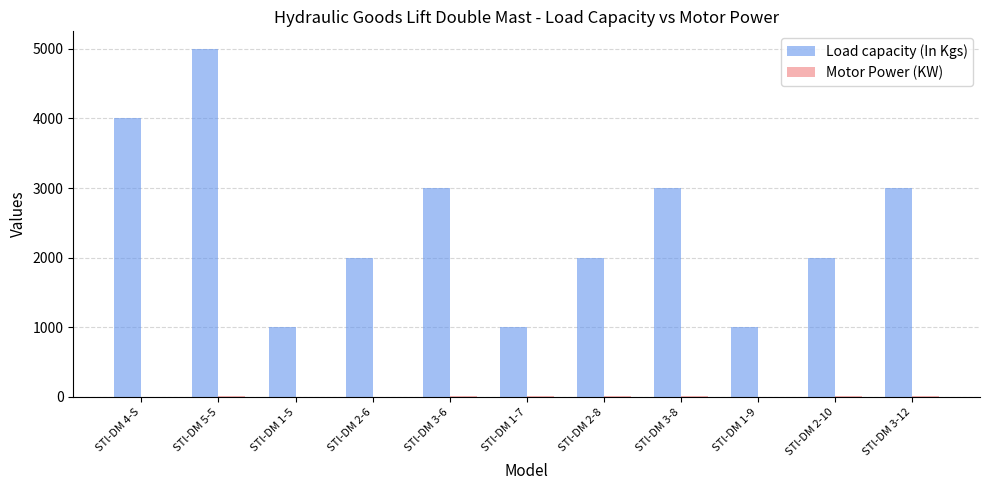

At which label does Load capacity (In Kgs) reach its peak?

STl-DM 5-5